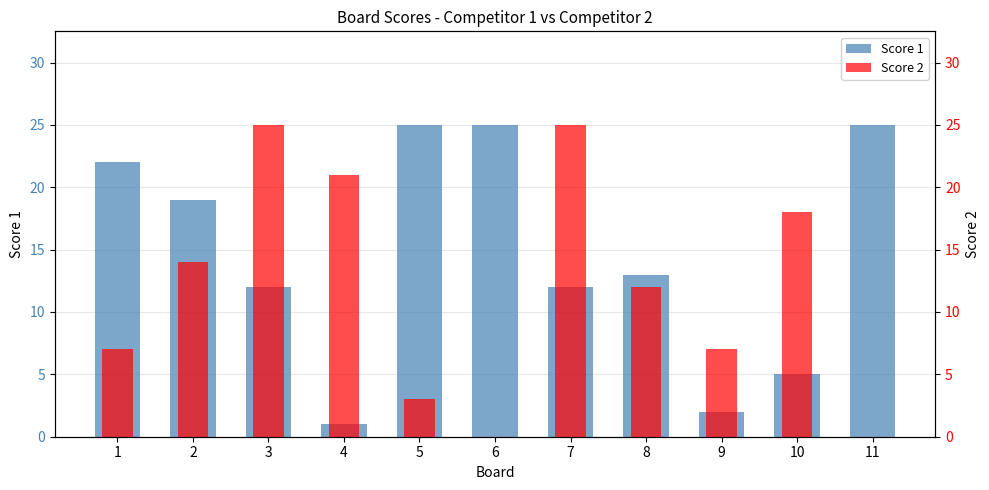

How many values in the Score 1 series exceed 13?

5